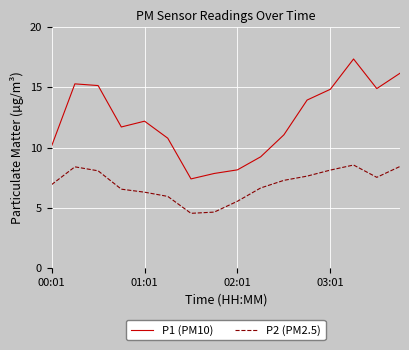

Which series has the widest spread of values?

P1 (PM10)